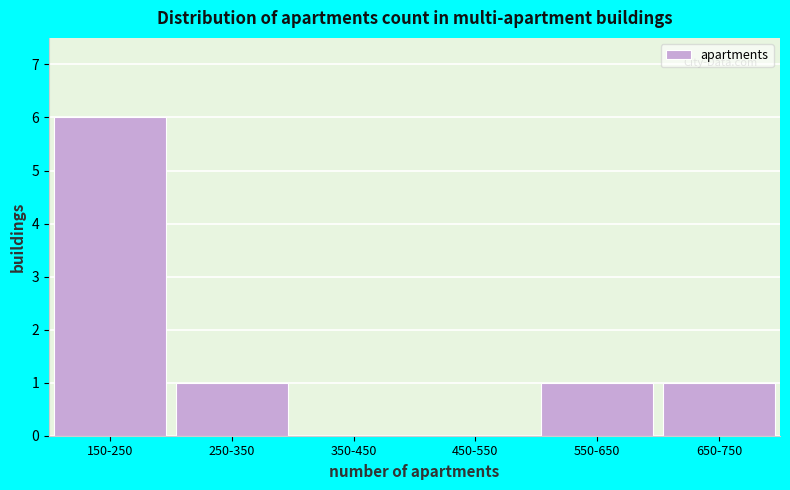

Reading left to right, what are all the values shown in this chart?

150-250=6	250-350=1	350-450=0	450-550=0	550-650=1	650-750=1